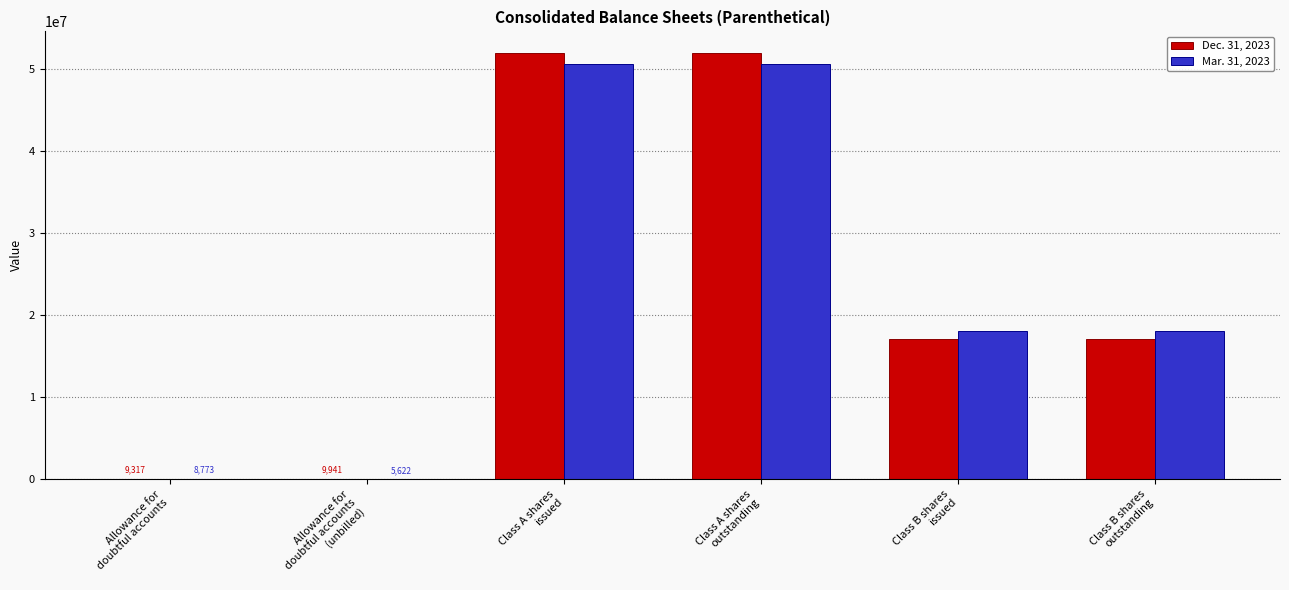

What is the difference between the maximum and minimum values in the Dec. 31, 2023 series?

52018359